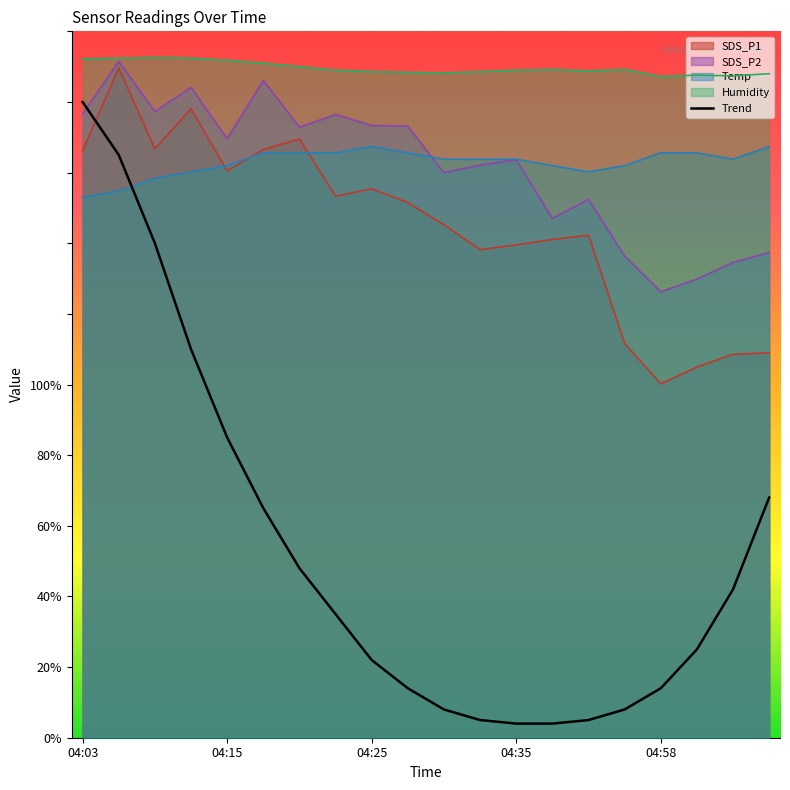

Read the Temp value at 04:44.

162.0